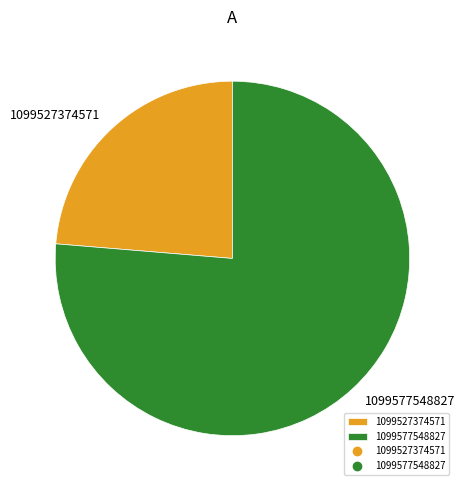

Which slice represents more than half of the pie?

1099577548827